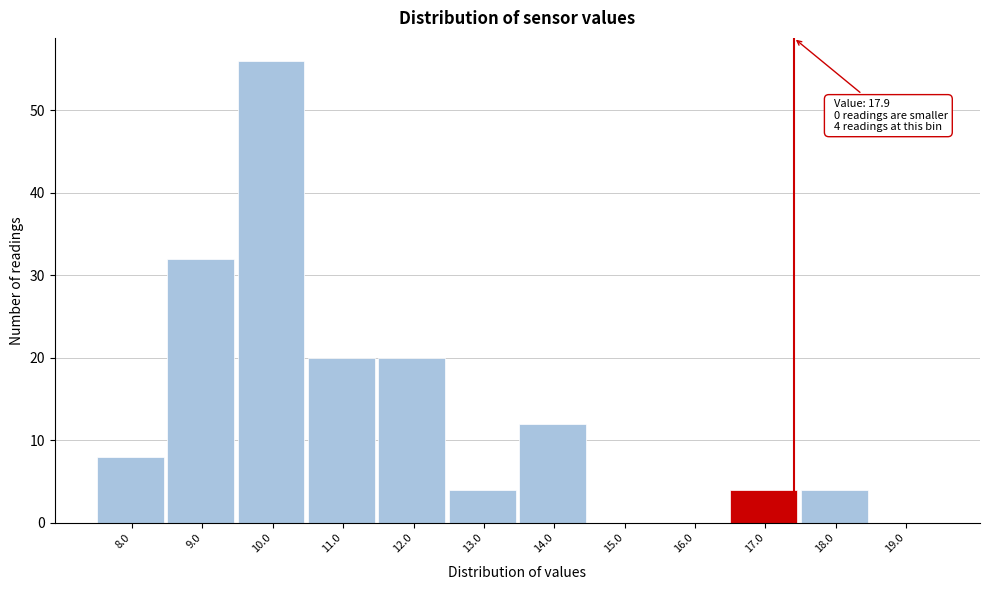

Reading right to left, transcribe all the data shown in this chart.

19.0=0	18.0=4	17.0=4	16.0=0	15.0=0	14.0=12	13.0=4	12.0=20	11.0=20	10.0=56	9.0=32	8.0=8